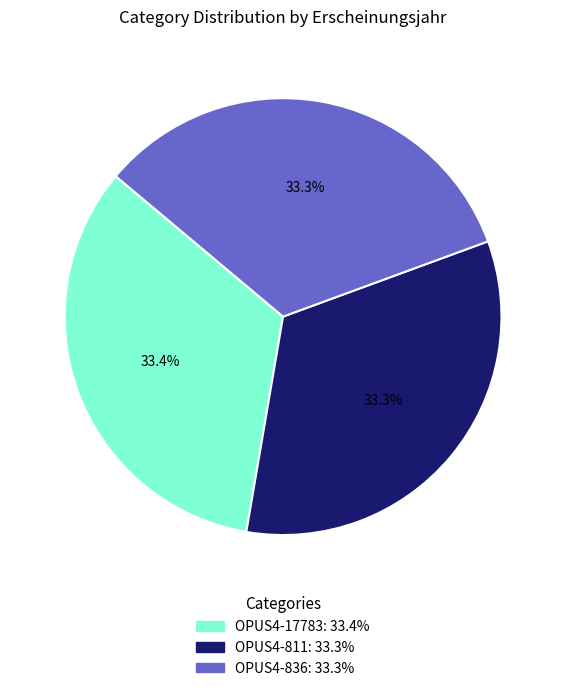

The OPUS4-836 slice represents 33% of the pie. True or false?

True